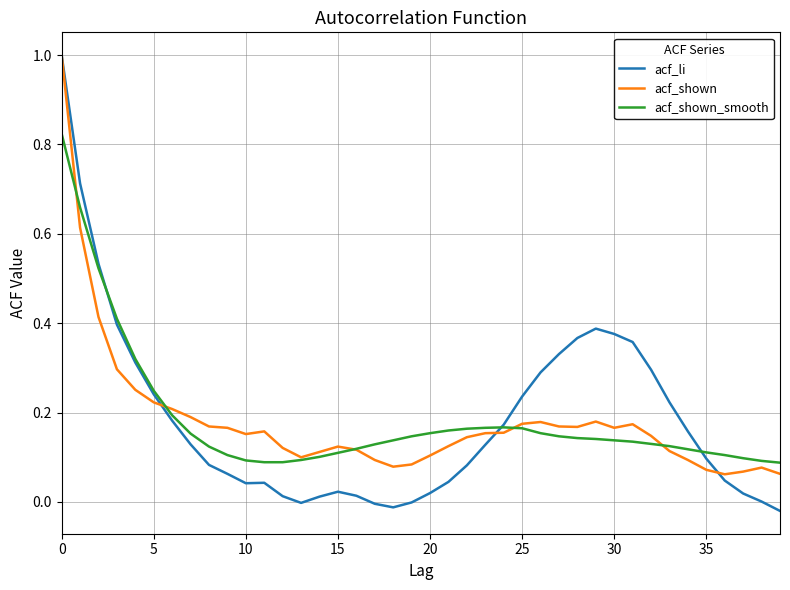

Which series has the largest range (max minus min)?

acf_li